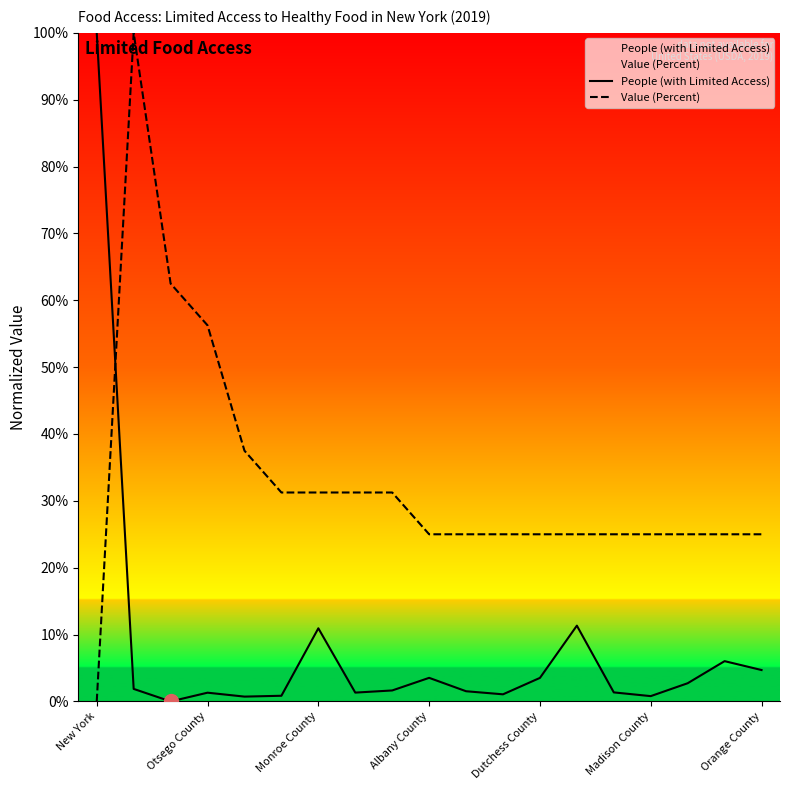

What is the label of the 15th point from the right?

Dutchess County